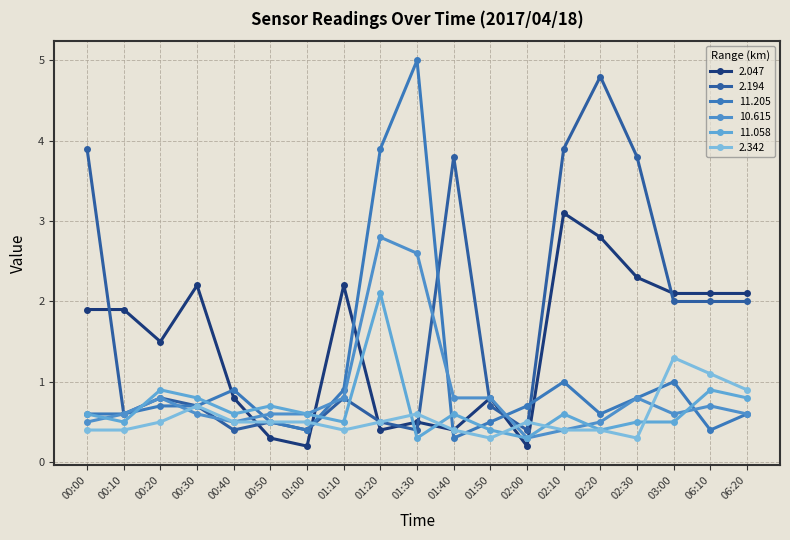

At how many categories does at least one series exceed 0?

19